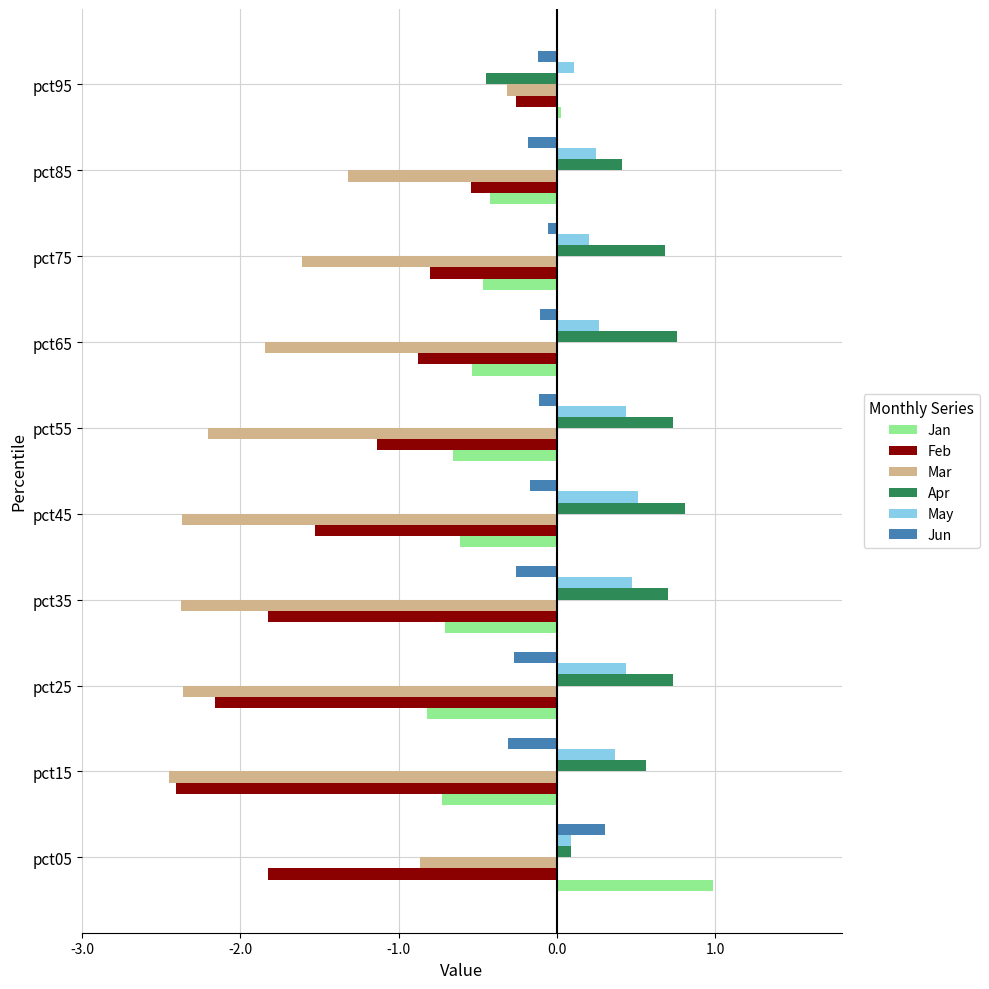

What is the smallest value displayed?

-2.5